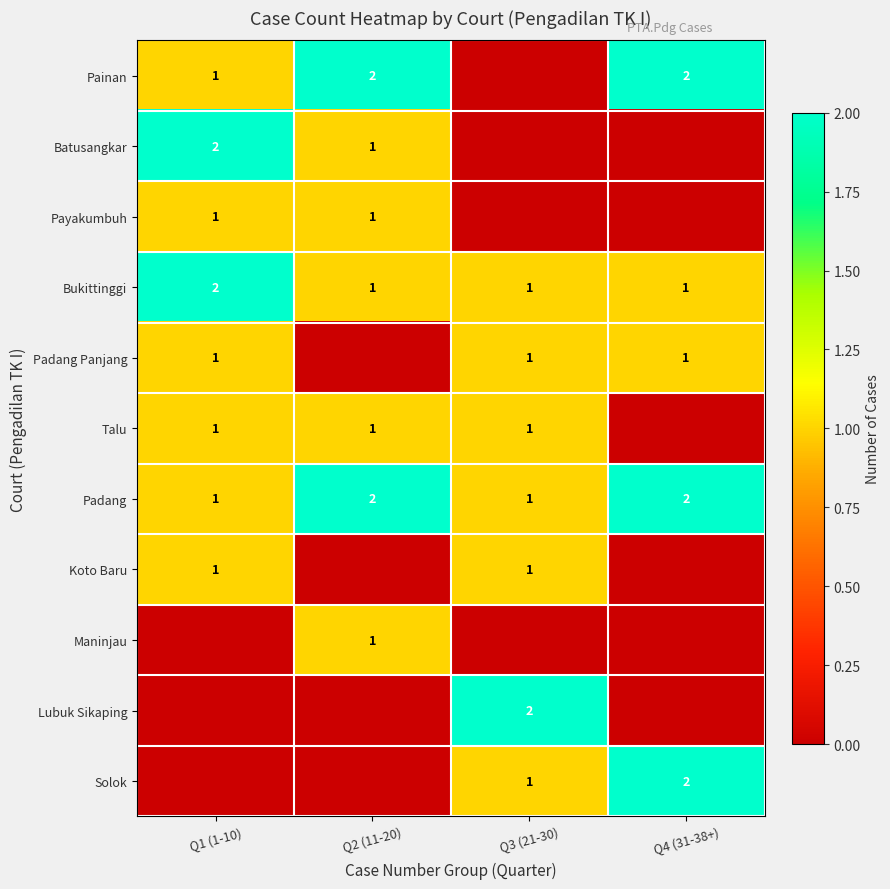

The Padang series shows 3 at Q2 (11-20). True or false?

False